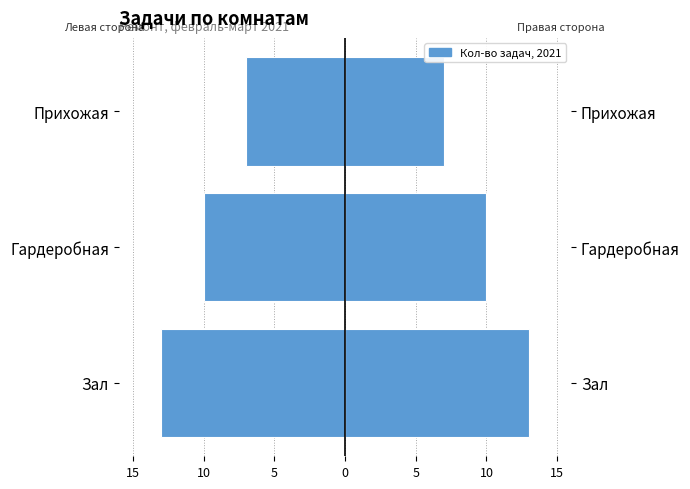

Which series changed the most between Зал and Прихожая?

Задачи (левая)